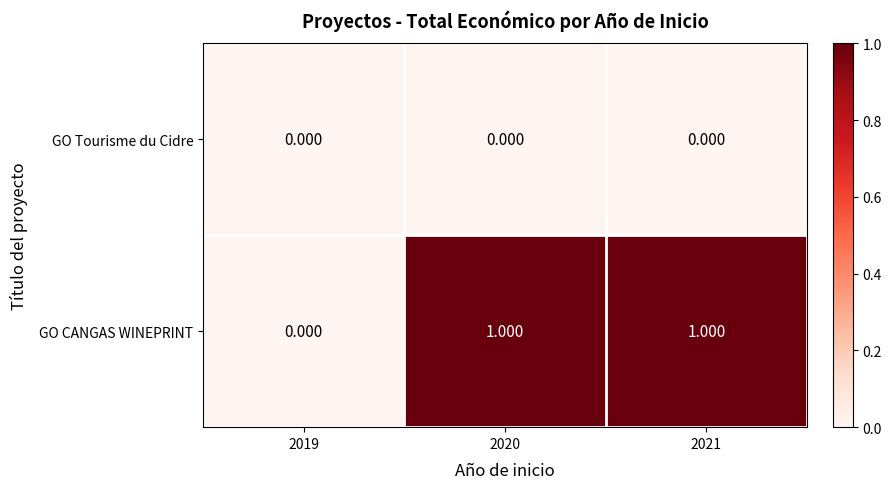

Between 2019 and 2020, which series saw the biggest shift?

GO CANGAS WINEPRINT